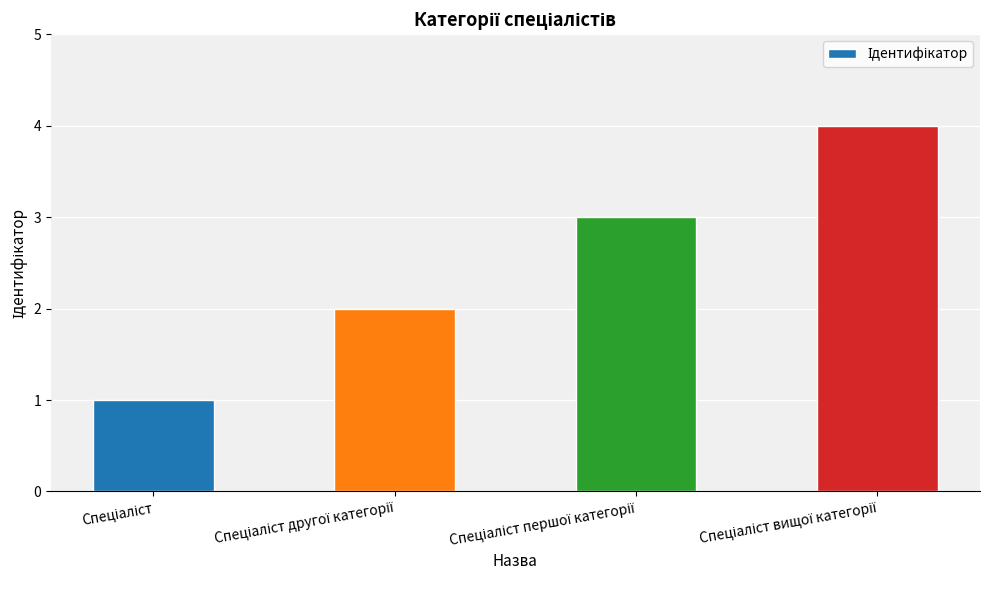

What is the difference between the maximum and minimum values?

3